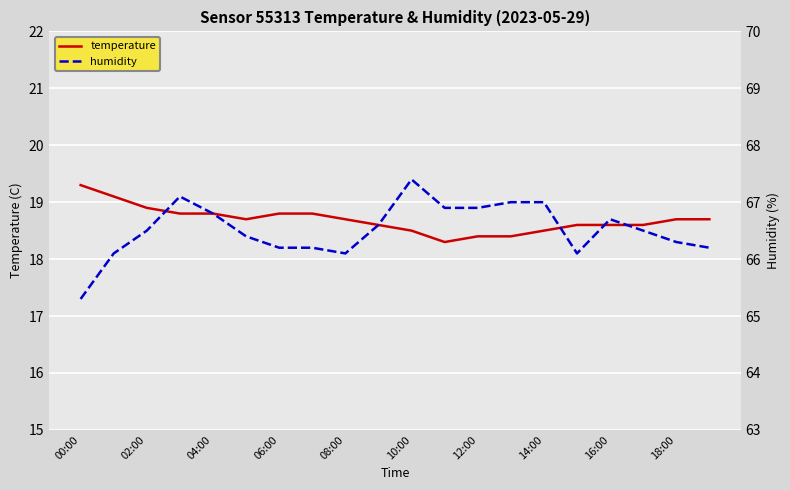

True or false: temperature has a value of 11.4 at 12:00.

False